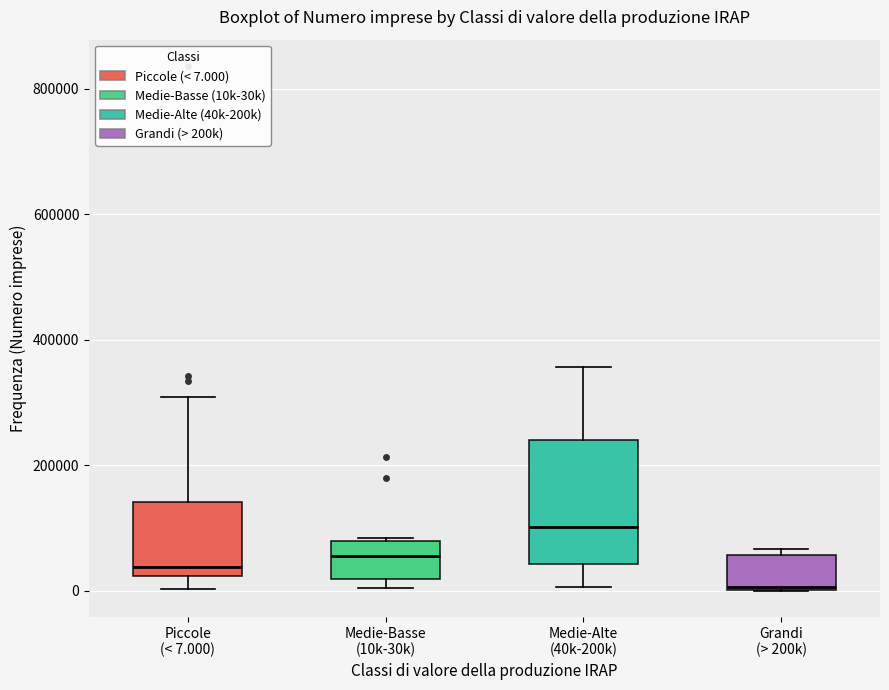

Comparing the boxes themselves (not the whiskers), which one is the tallest?

Medie-Alte (40k-200k)